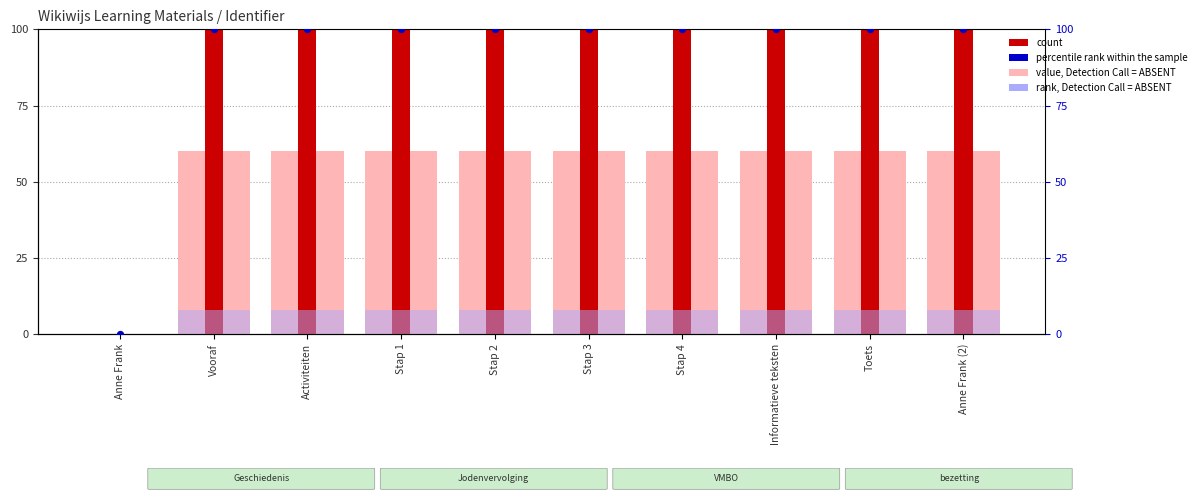

Which series reaches the maximum Y coordinate?

count